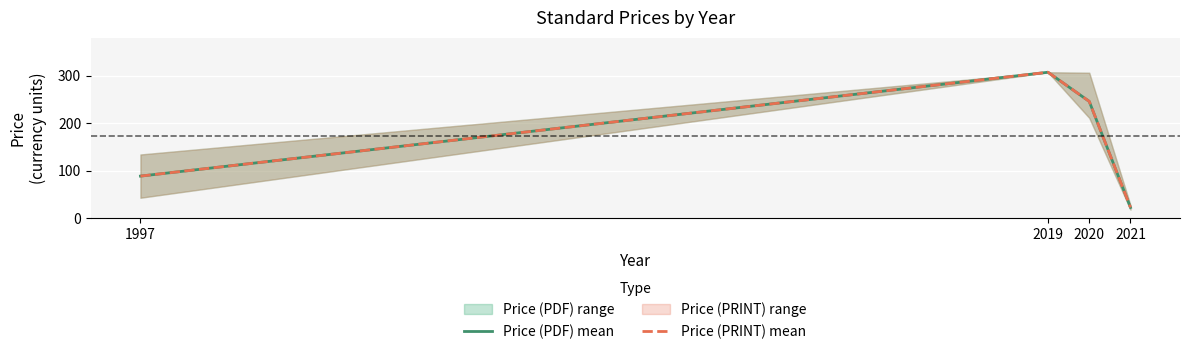

Which series has the largest total across all categories?

Price (PDF) mean